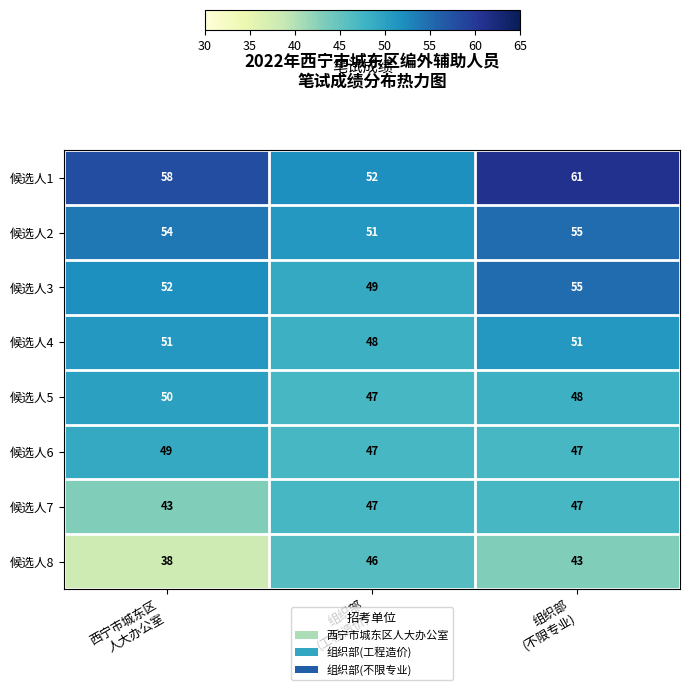

How many 候选人1 values are between 52 and 61?

3